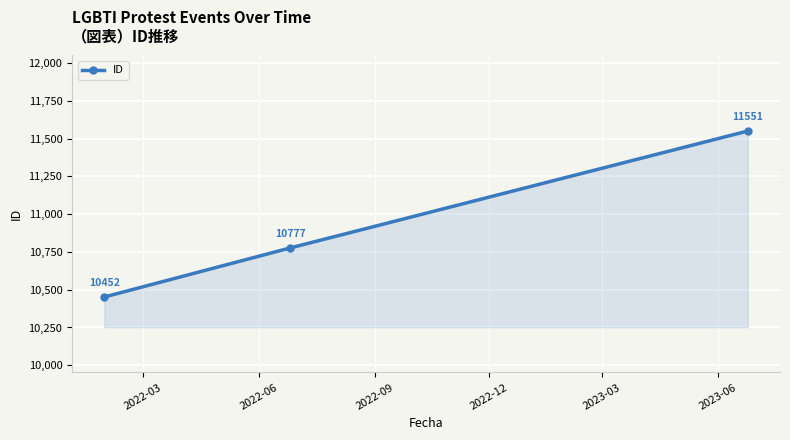

What is the difference between the maximum and second lowest values?

774